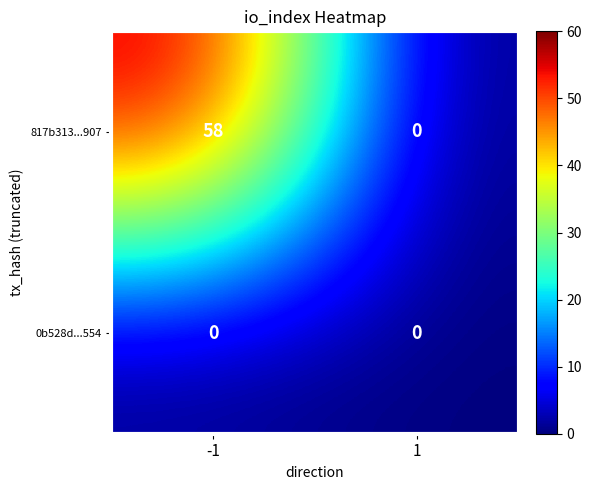

The value of 0b528d...554 at -1 is 0. True or false?

True